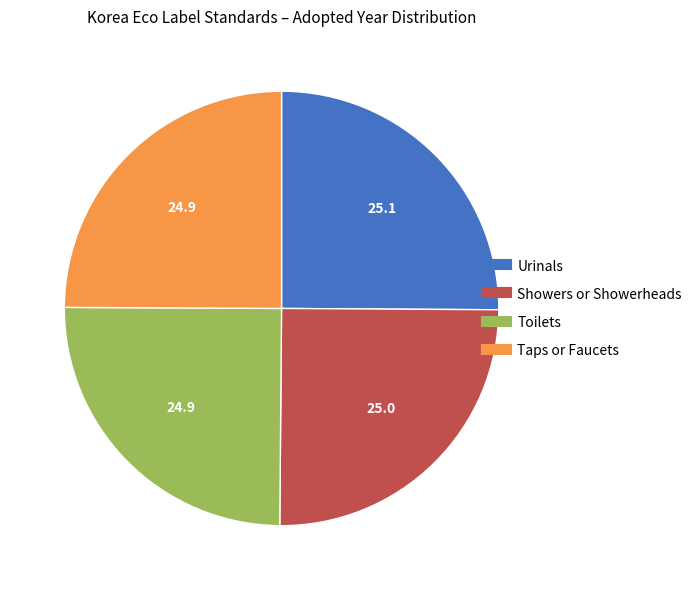

Is there a majority slice in this chart?

No